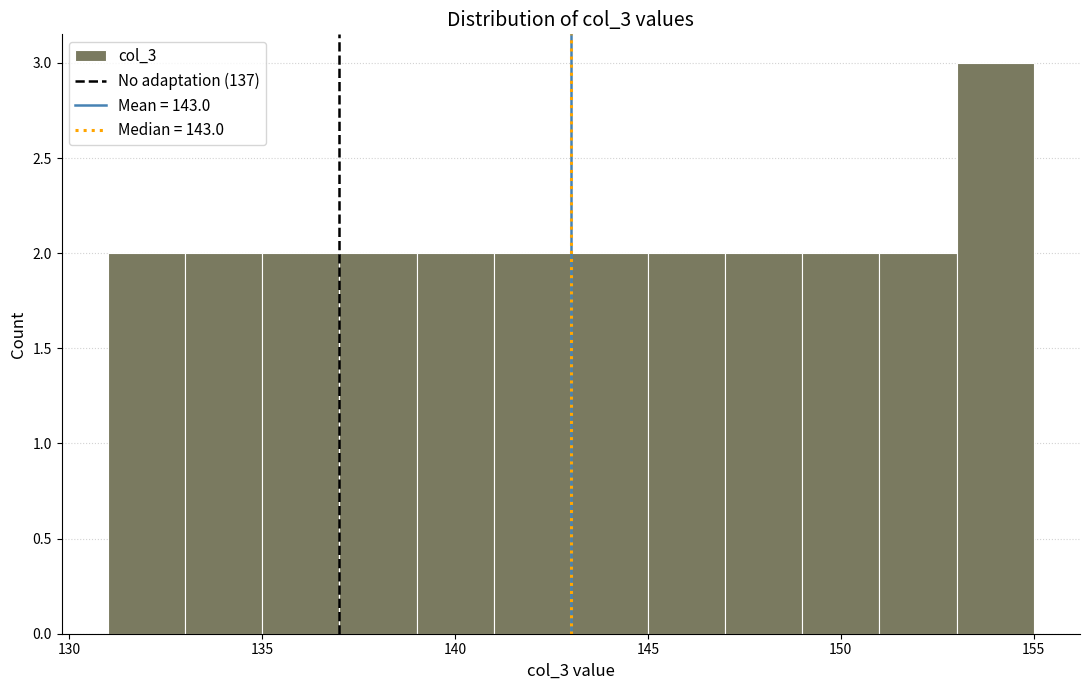

Reading left to right, list every bar in this chart as the range it spans on the x-axis followed by its height. The values are not printed on the chart, so give them approximately, as read against the axis.

131 to 133: 2
133 to 135: 2
135 to 137: 2
137 to 139: 2
139 to 141: 2
141 to 143: 2
143 to 145: 2
145 to 147: 2
147 to 149: 2
149 to 151: 2
151 to 153: 2
153 to 155: 3